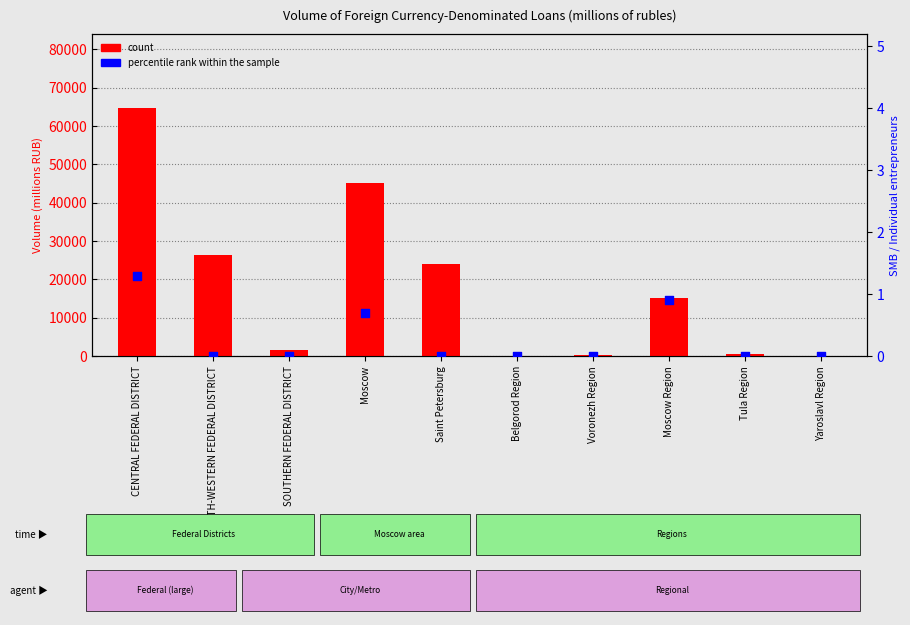

What is the total value across all series at Saint Petersburg?

23871.0